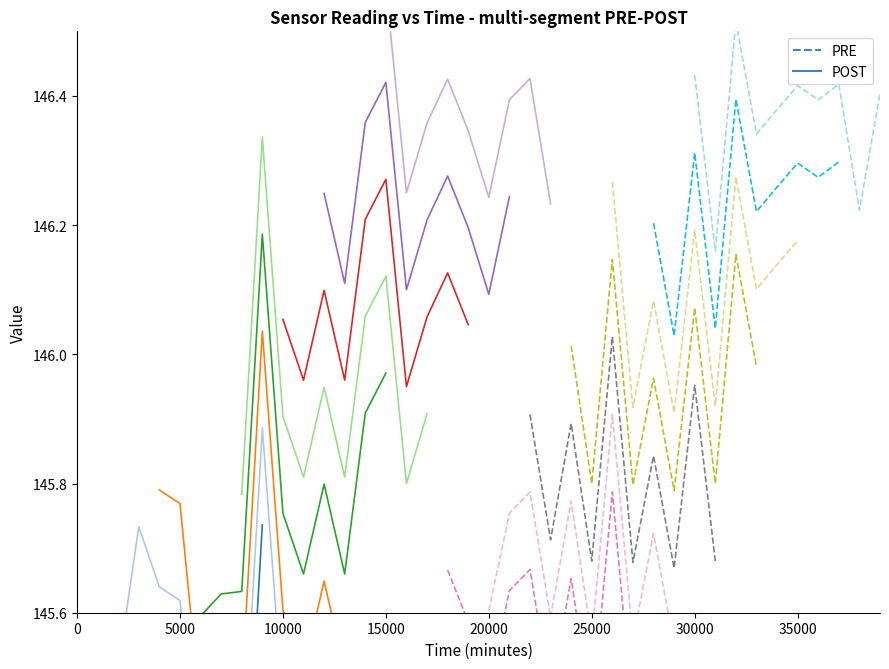

What is the sum of all POST values?

1453.7